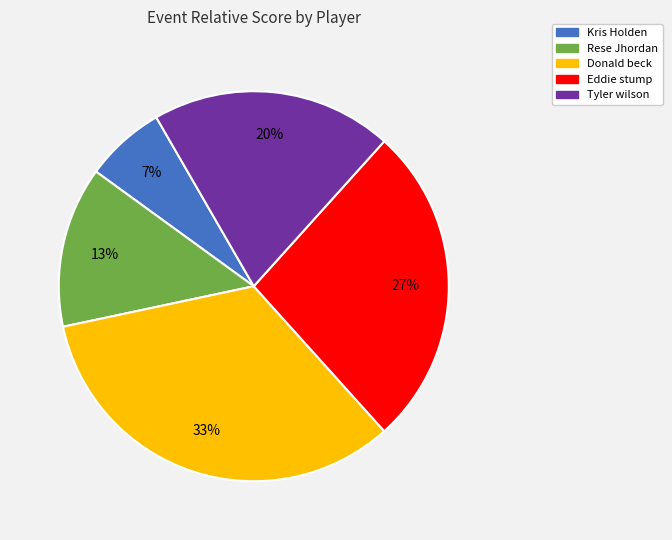

Is there a majority slice in this chart?

No